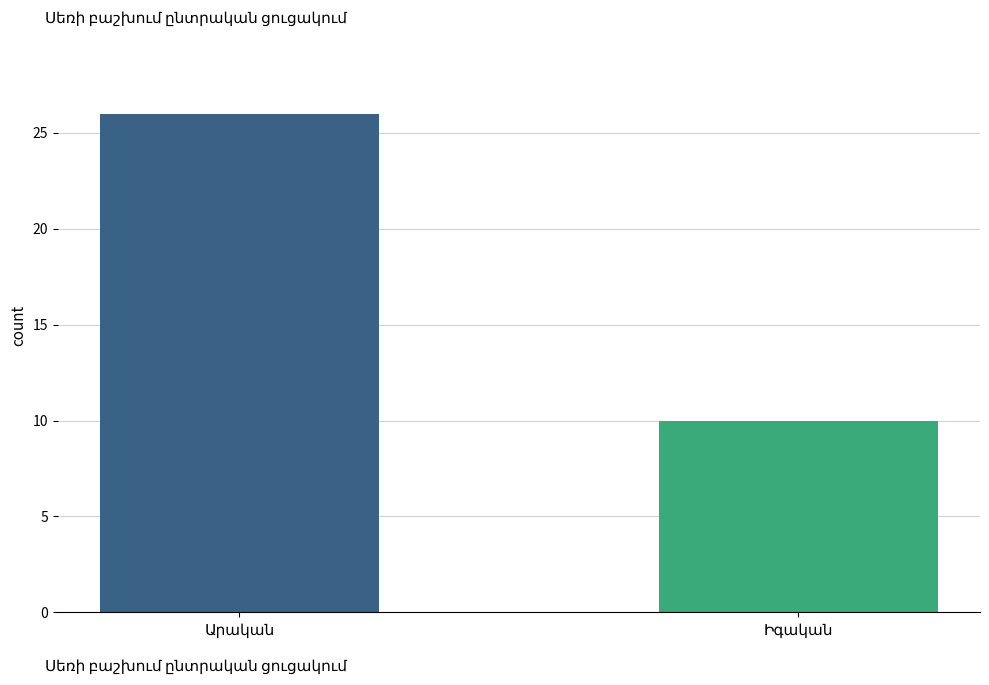

How many bars are there in total?

2